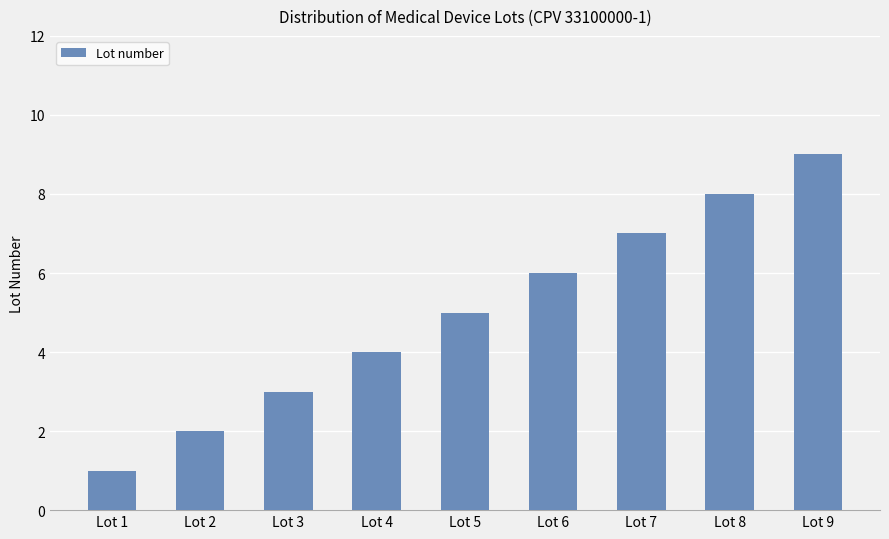

Where is the data nearest to the value 5?

Lot 5